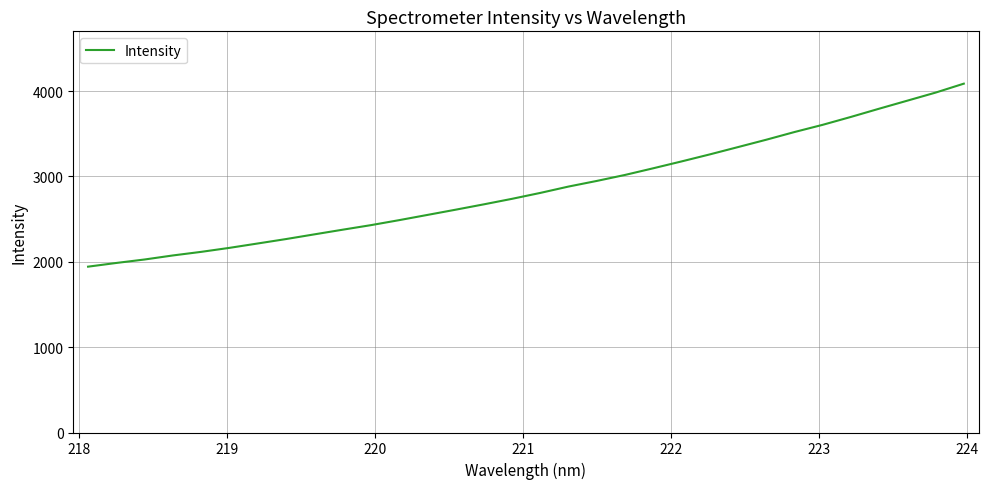

What is the difference between the maximum and minimum values?

2143.7